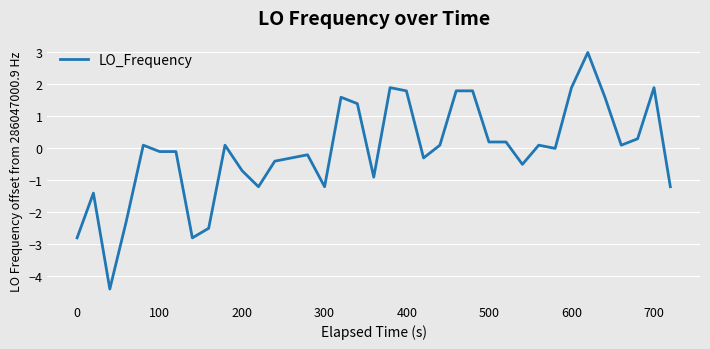

What is the greatest value displayed?

3.0